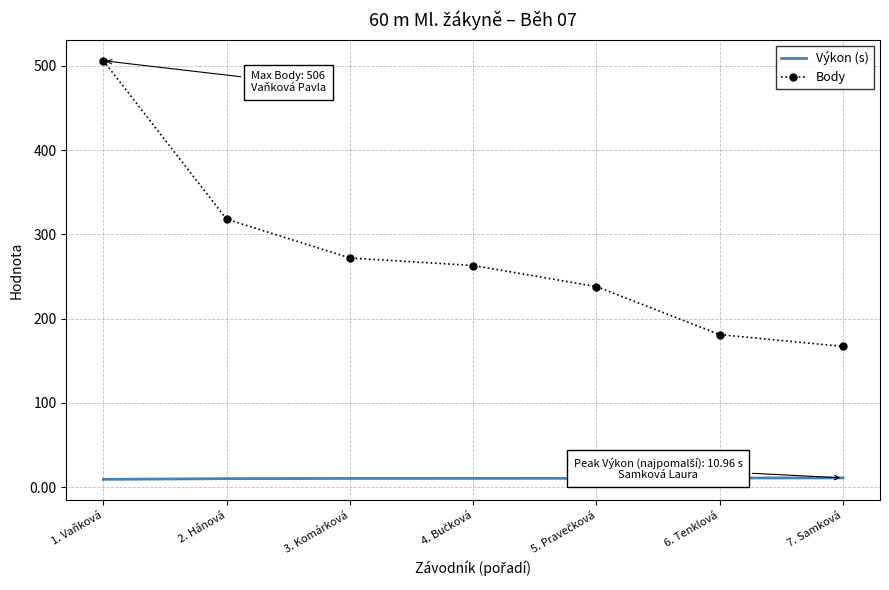

What is the maximum value shown in the chart?

506.0